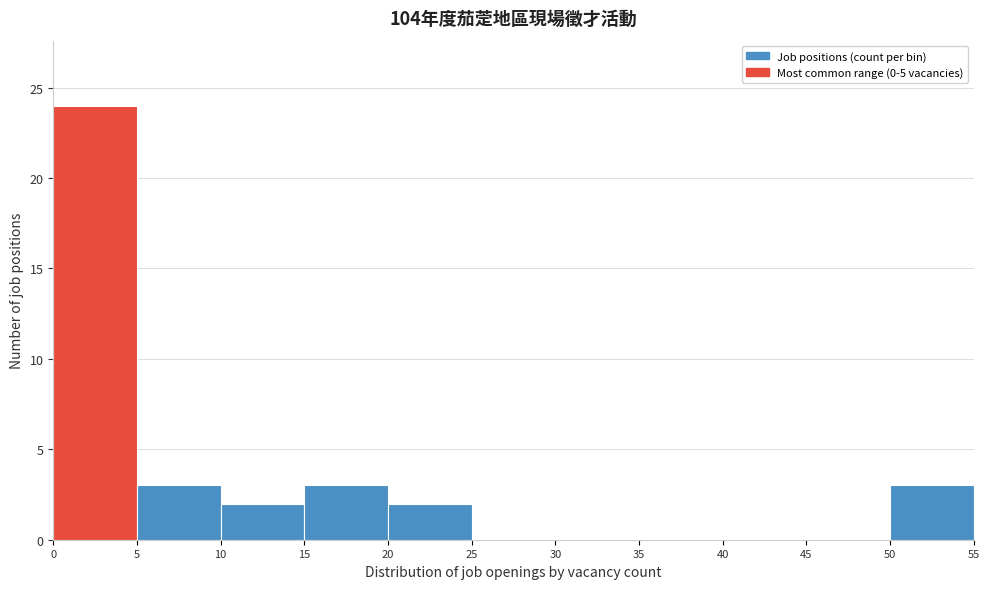

Reading left to right, transcribe this chart: for each bar, give the range it covers on the x-axis and its height. The values are not printed on the chart, so give them approximately, as read against the axis.

0 to 5: 24
5 to 10: 3
10 to 15: 2
15 to 20: 3
20 to 25: 2
25 to 30: 0
30 to 35: 0
35 to 40: 0
40 to 45: 0
45 to 50: 0
50 to 55: 3